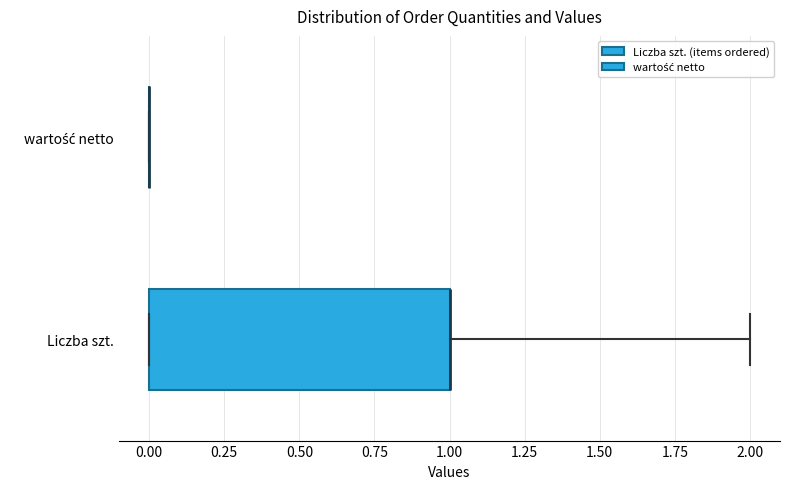

Which box is the widest, from its left edge to its right edge?

Liczba szt.